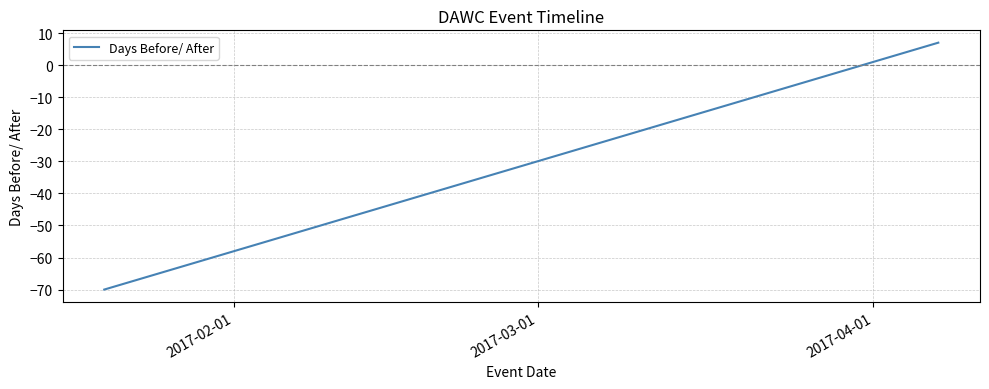

What is the smallest value displayed?

-70